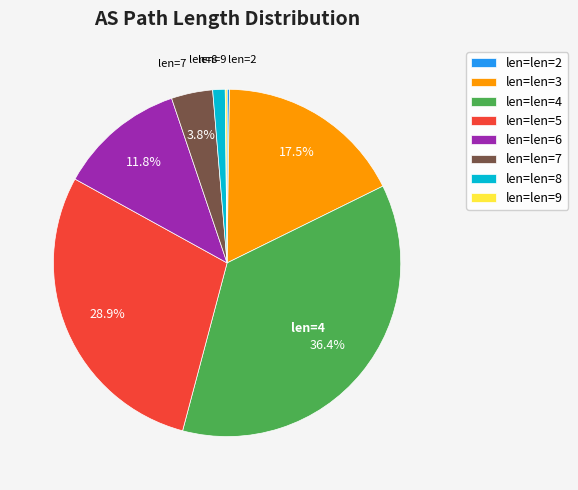

Between len=len=3 and len=len=5, which is larger?

len=len=5